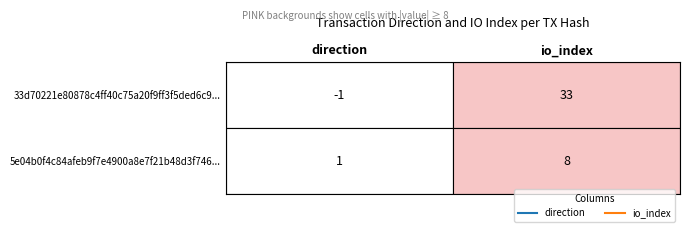

Reading right to left, transcribe all the data shown in this chart.

33d70221e80878c4ff40c75a20f9ff3f5ded6c9: 1=33	0=-1
5e04b0f4c84afeb9f7e4900a8e7f21b48d3f746: 1=8	0=1